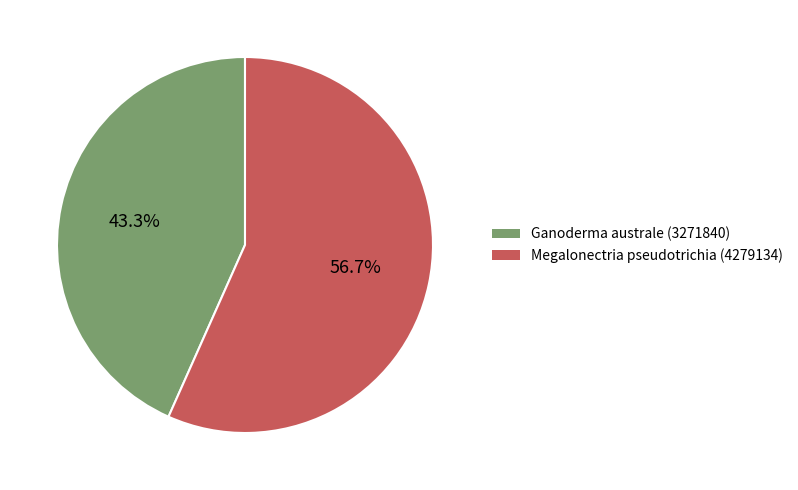

What is the ratio of the value at Megalonectria pseudotrichia (4279134) to the value at Ganoderma australe (3271840)?

1.3